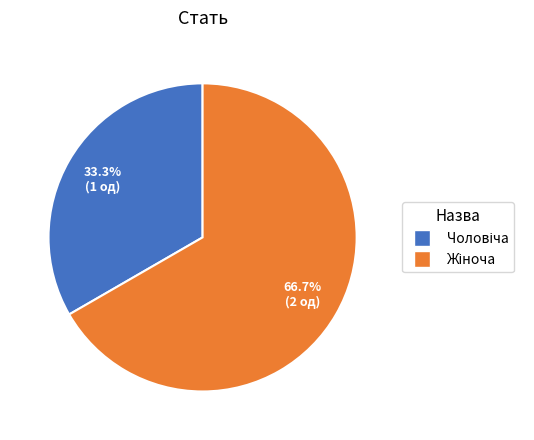

Does any single category account for the majority?

Yes